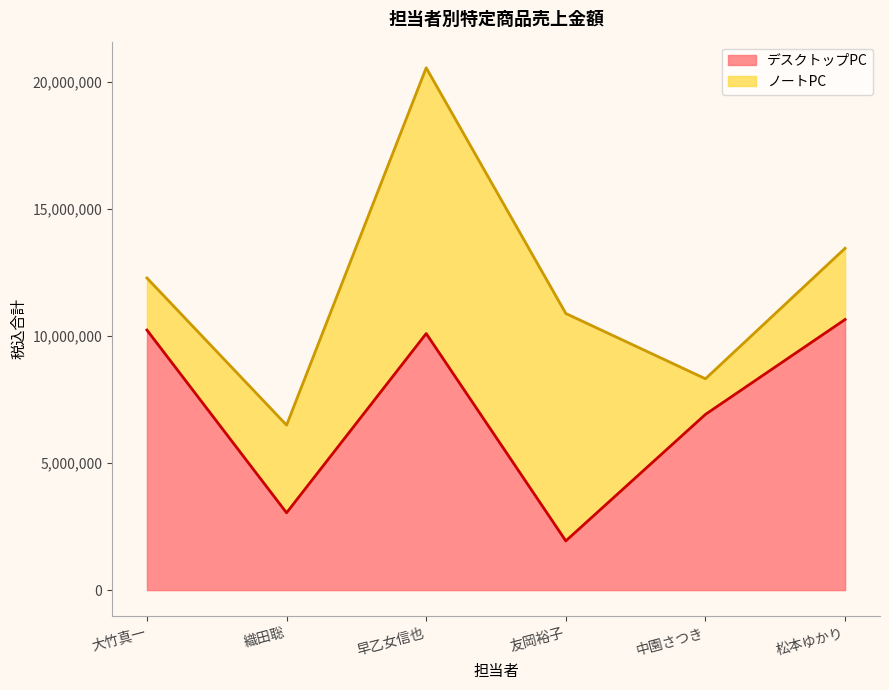

What is the label of the 6th point from the right?

大竹真一